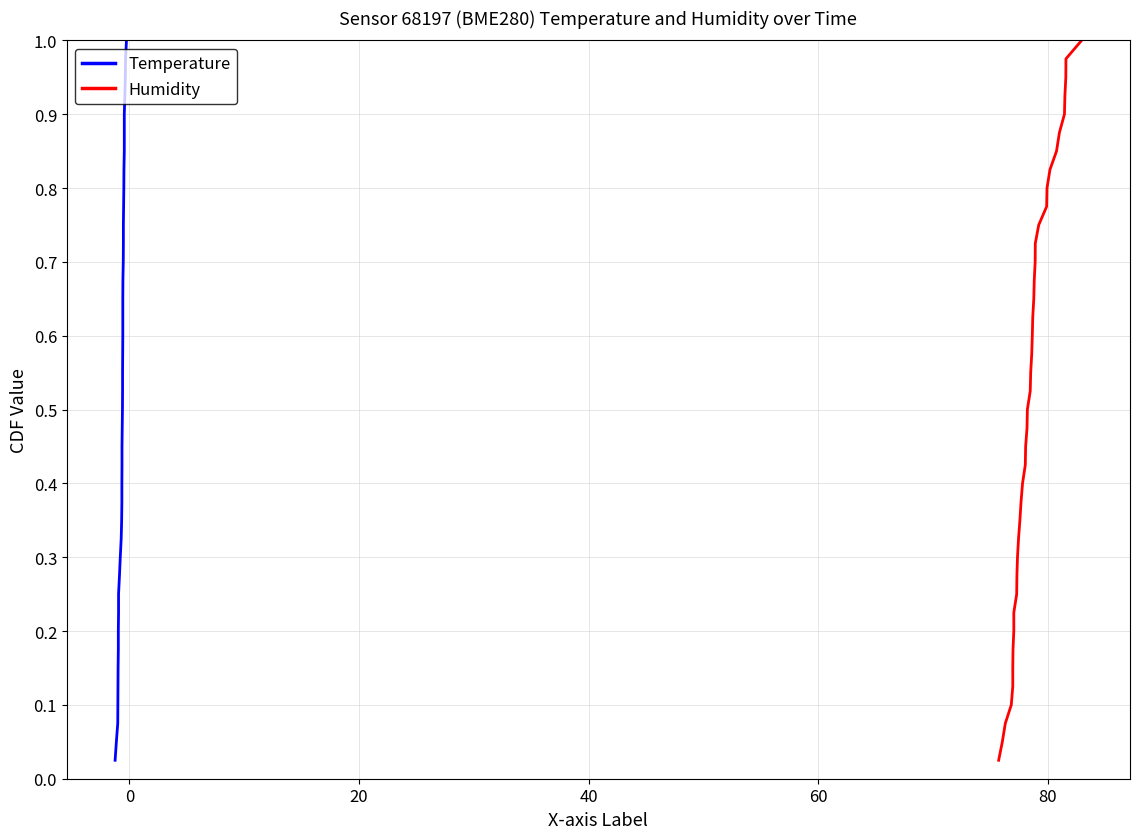

True or false: Temperature and Humidity cross at least once.

False